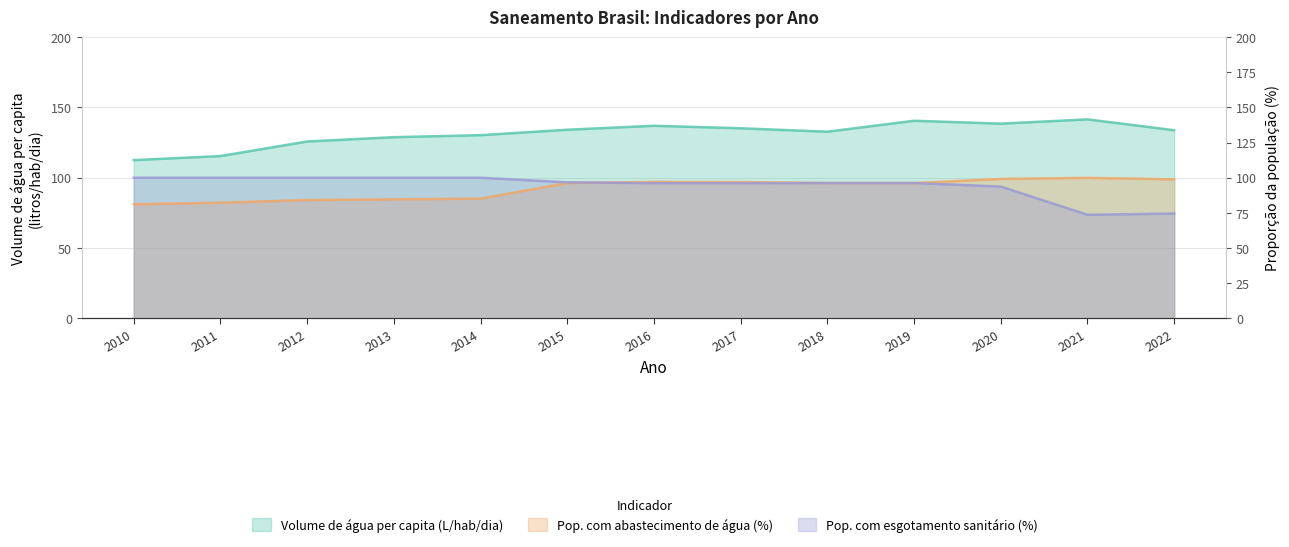

List the series in order of their peak value, lowest first.

Parcela da população total que mora em domicílios com abastecimento de água, Parcela da população total que mora em domicílios com esgotamento sanitário, Volume de água consumida per capita (litros/hab/dia)